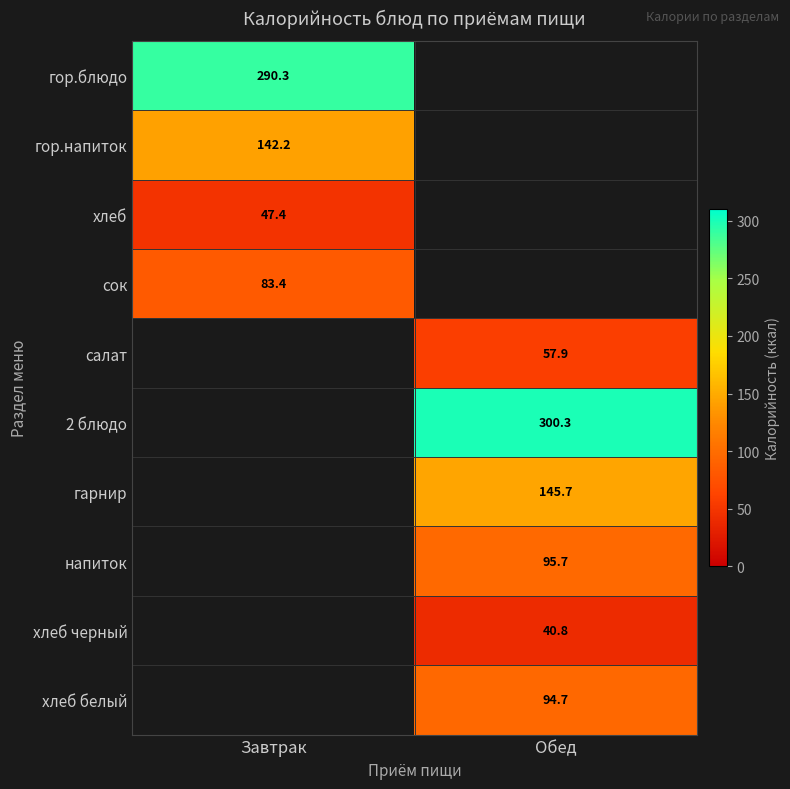

The value of гарнир at Обед is 74.1. True or false?

False